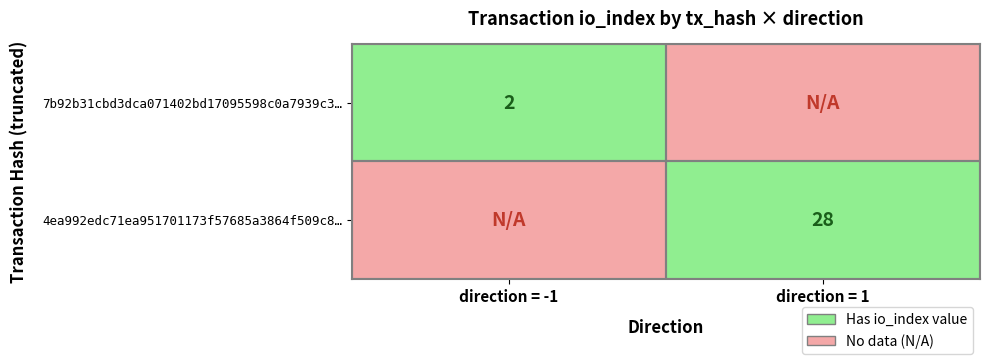

Is the value of 4ea992edc71ea951701173f57685a3864f509c8… at direction = 1 greater than the value of 7b92b31cbd3dca071402bd17095598c0a7939c3… at direction = -1?

Yes